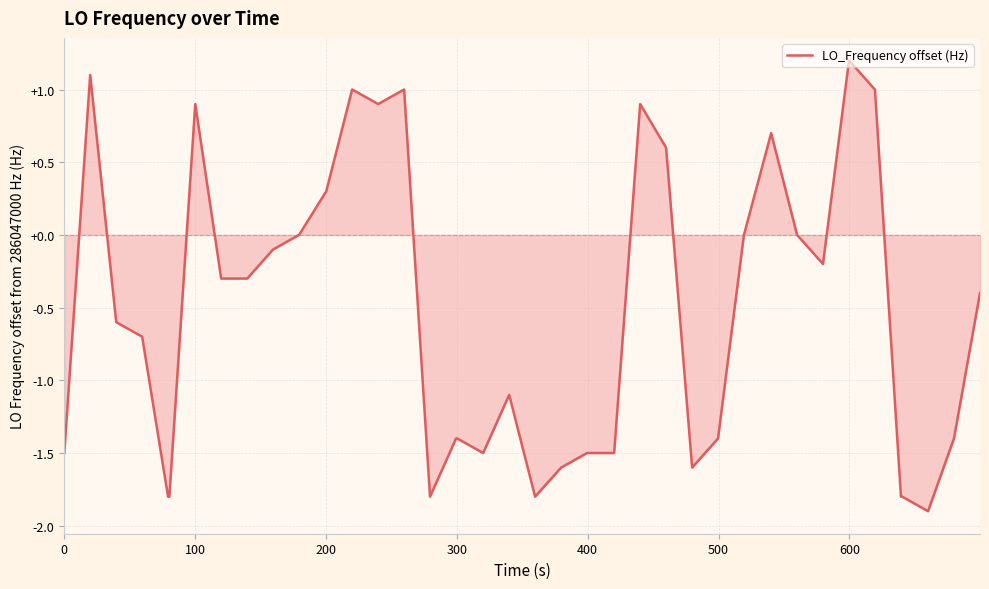

How many lines are shown in the chart?

1